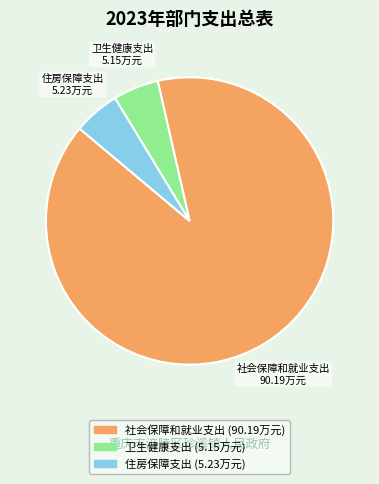

Which category has the biggest portion of the pie?

社会保障和就业支出